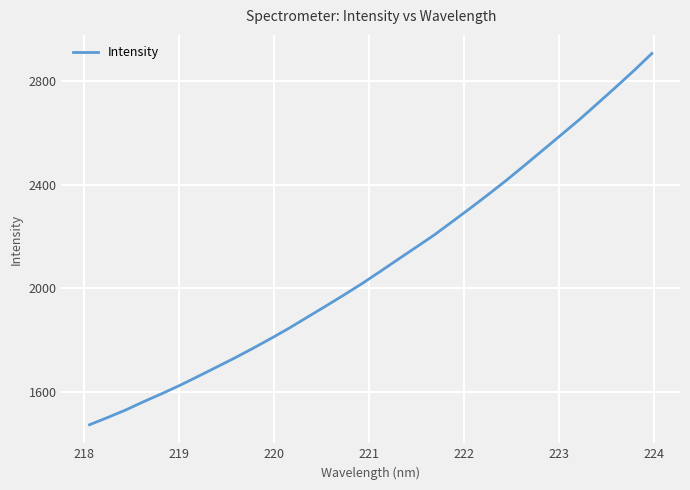

What is the average value?

2093.9